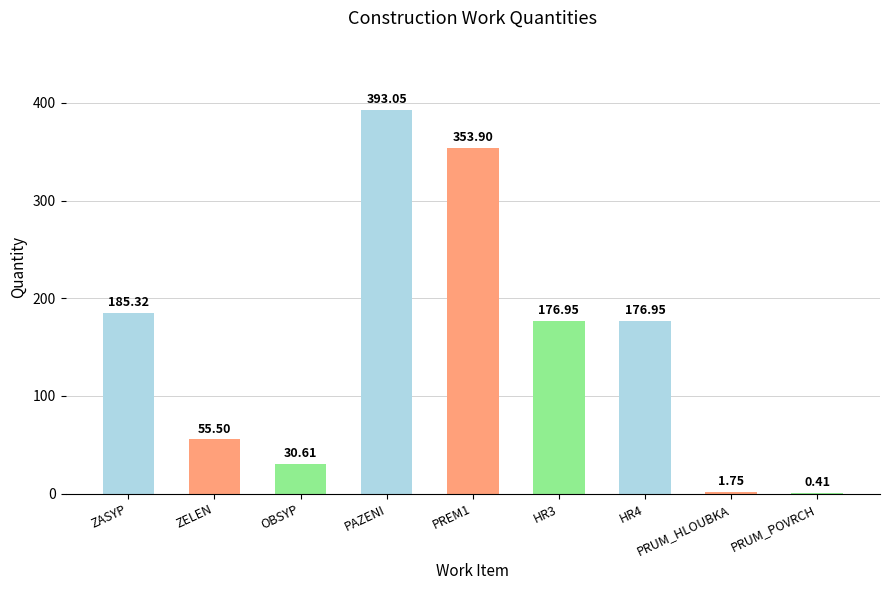

Between HR4 and ZELEN, which is larger?

HR4